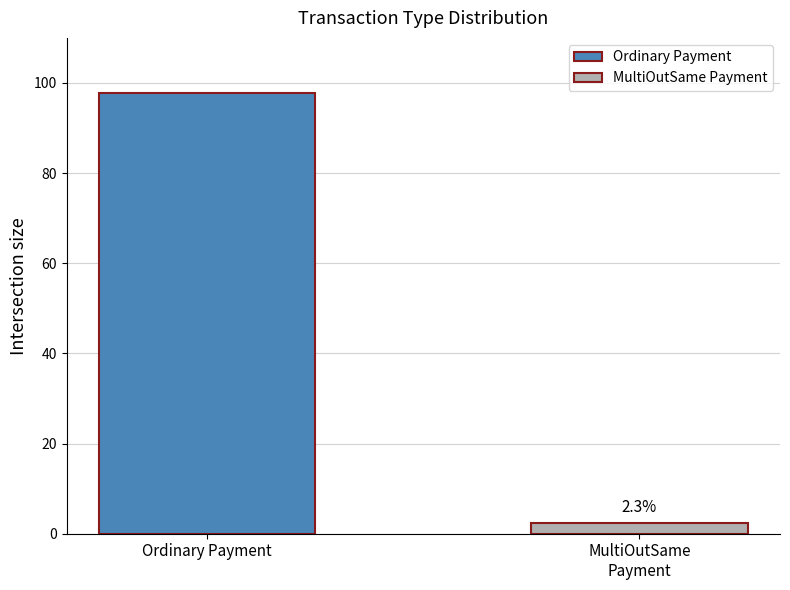

Count the number of categories in the chart.

2